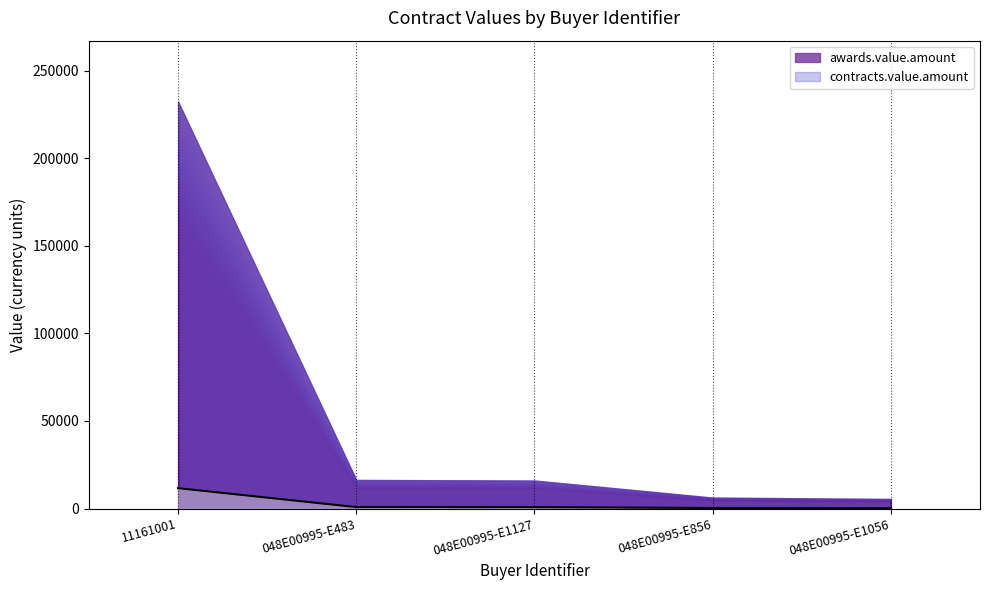

What is the change in value from 048E00995-E856 to 048E00995-E1056?

-39.2